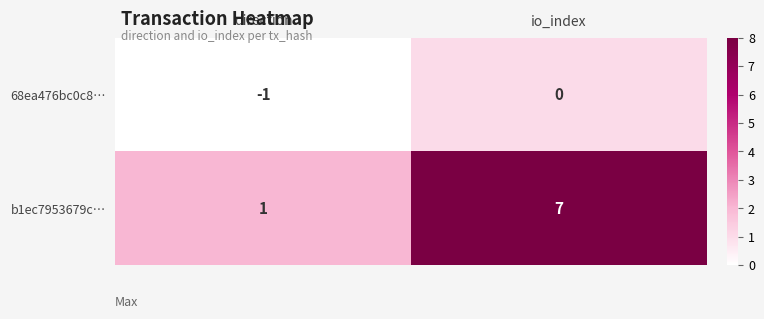

What is the total value across all series at direction?

0